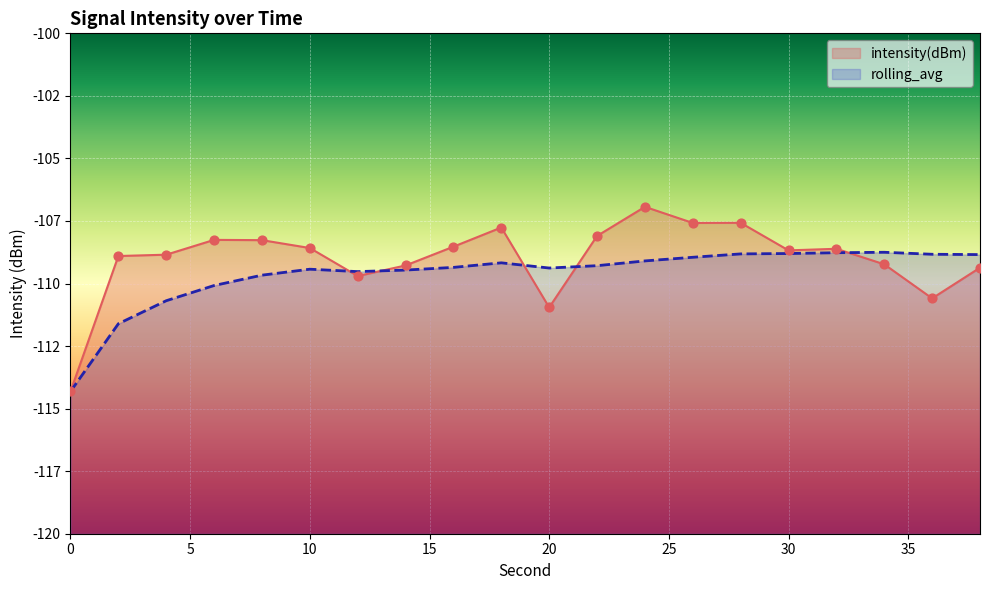

What are all the series names shown in the legend?

intensity(dBm), rolling_avg